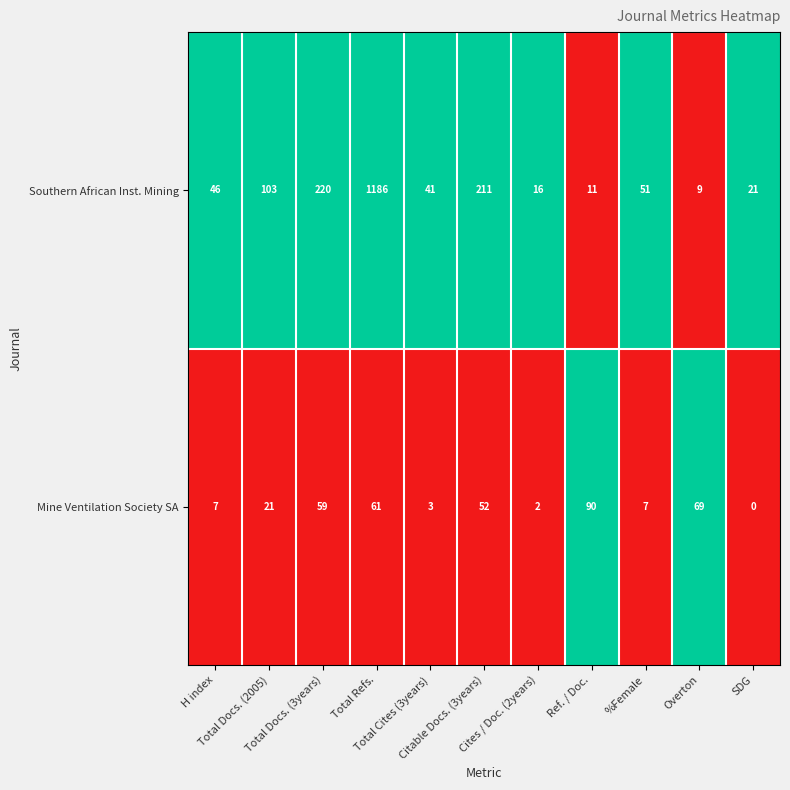

At how many categories does at least one series exceed 0?

11